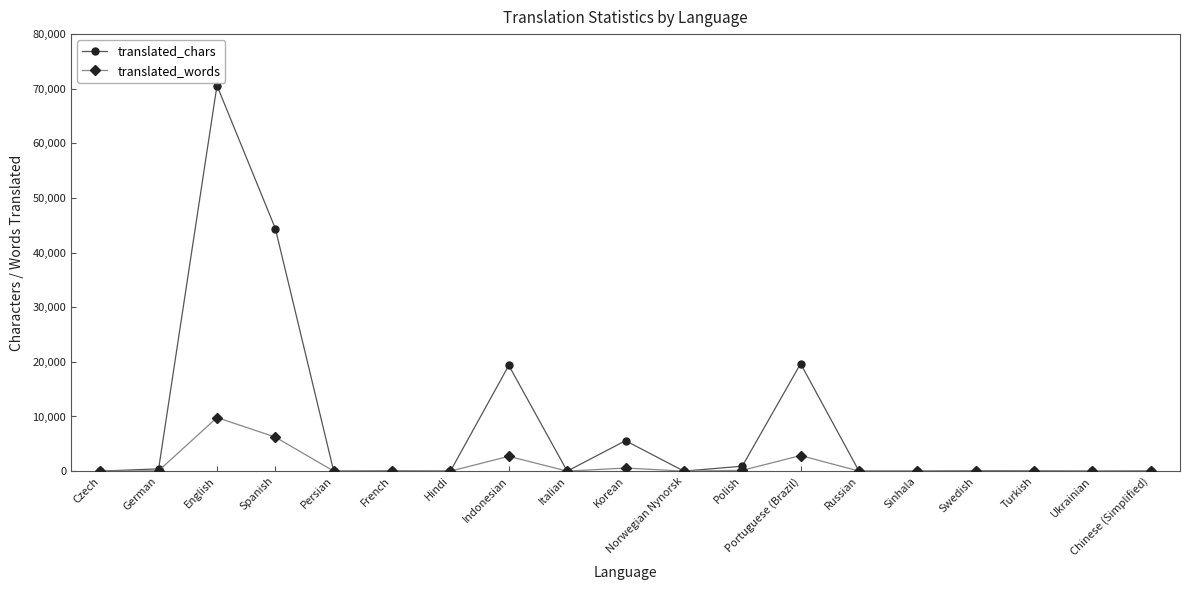

What is the difference between the maximum and minimum values in the translated_chars series?

70577